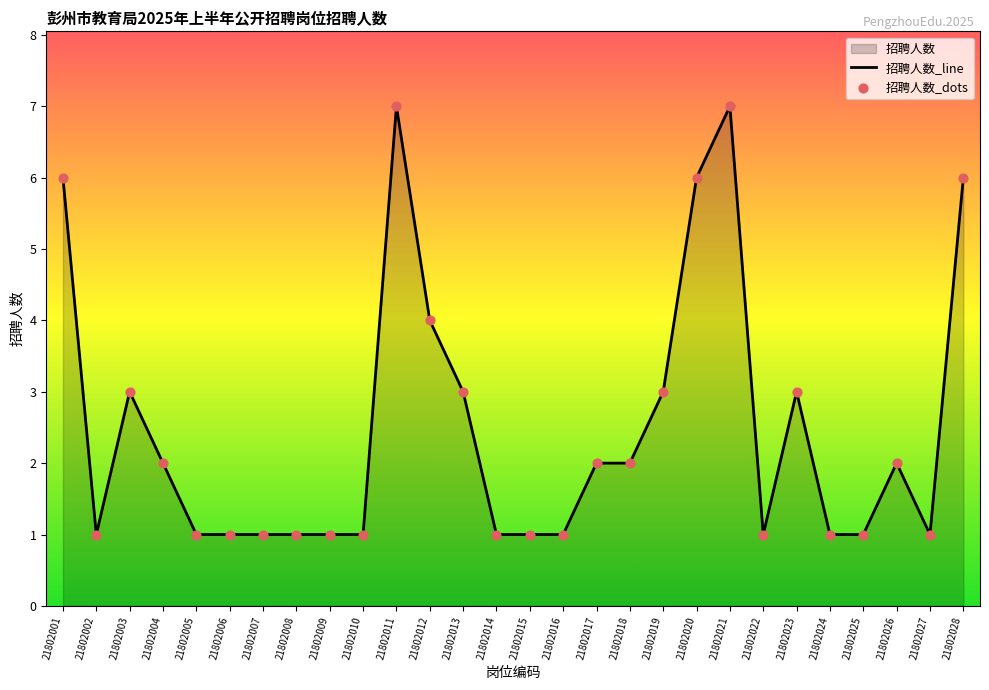

Which series reaches the minimum Y coordinate?

招聘人数_line